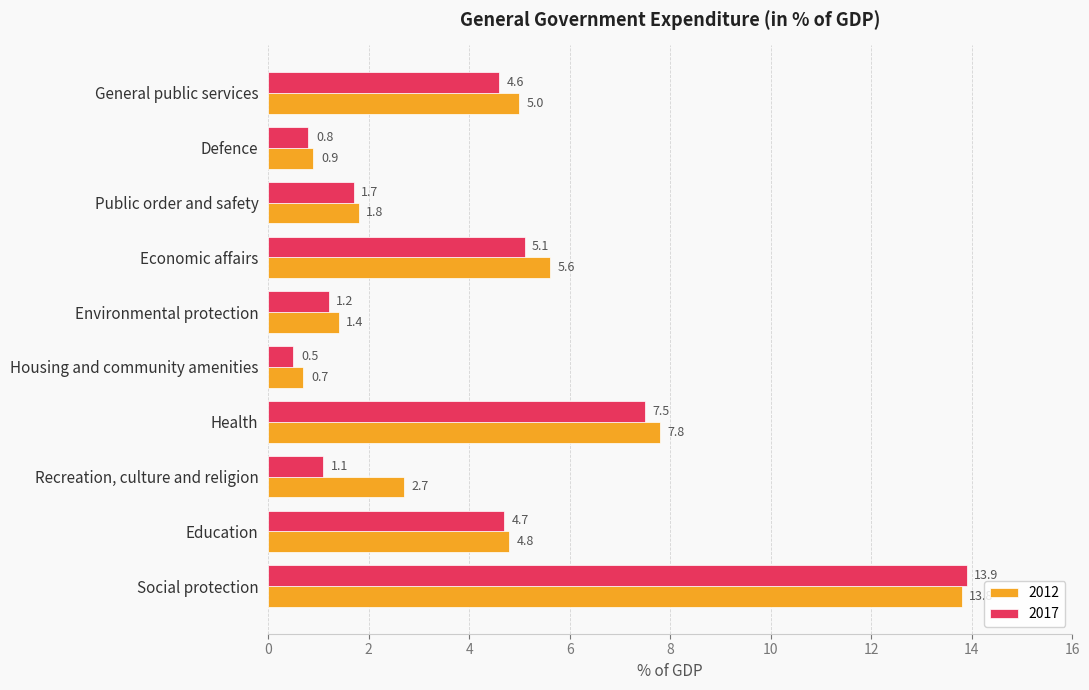

List the series in order of their peak value, lowest first.

2012, 2017